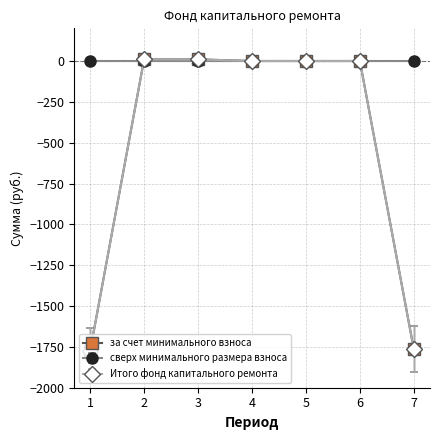

True or false: за счет минимального взноса and Итого фонд капитального ремонта cross at least once.

False